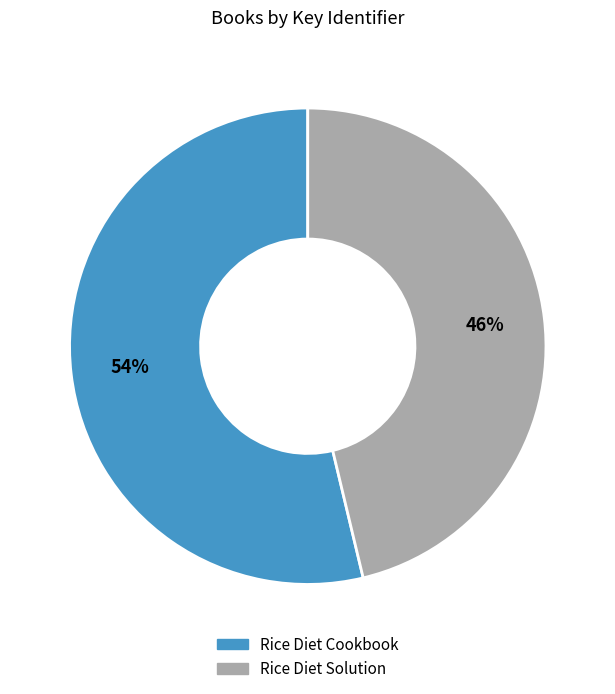

Do Rice Diet Cookbook and Rice Diet Solution together represent more than half of the pie?

Yes